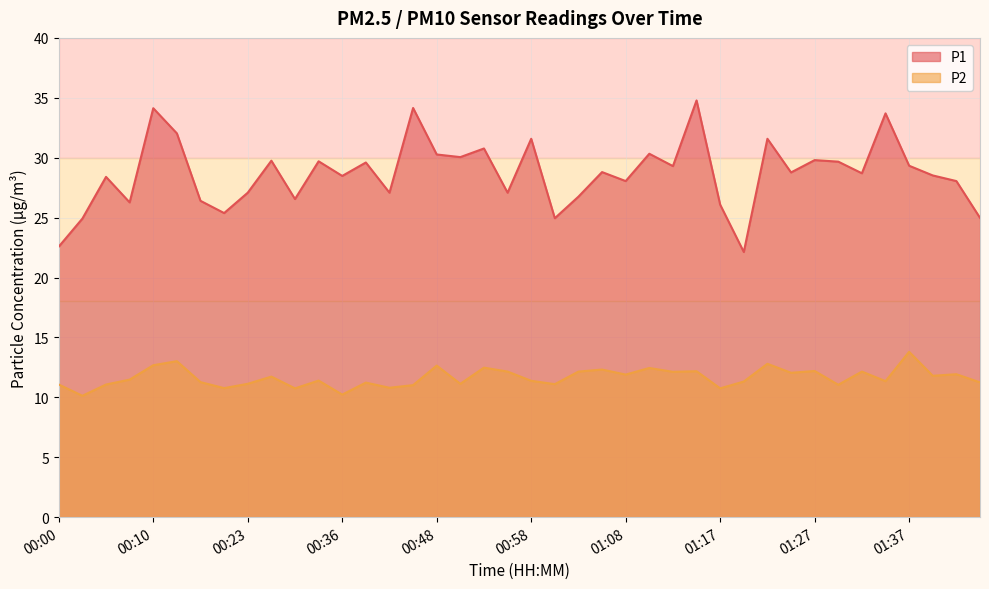

Where is the first local minimum for P2?

00:02